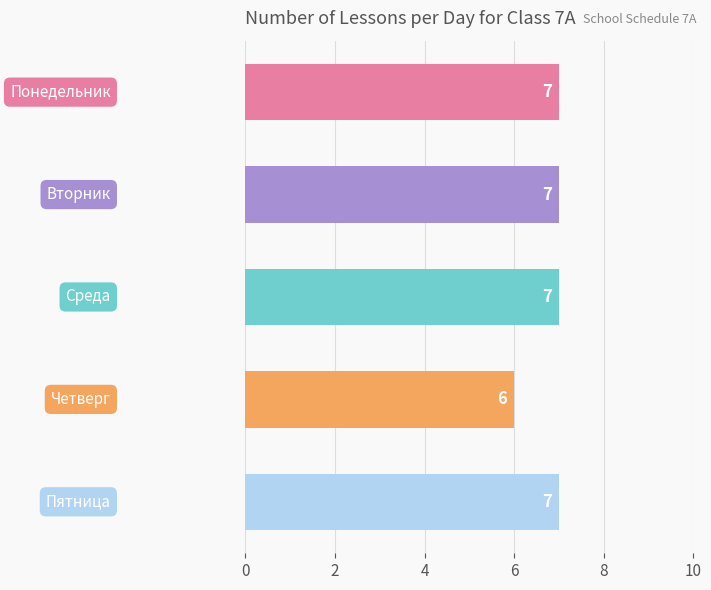

What is the value of the 2nd bar from the top?

7